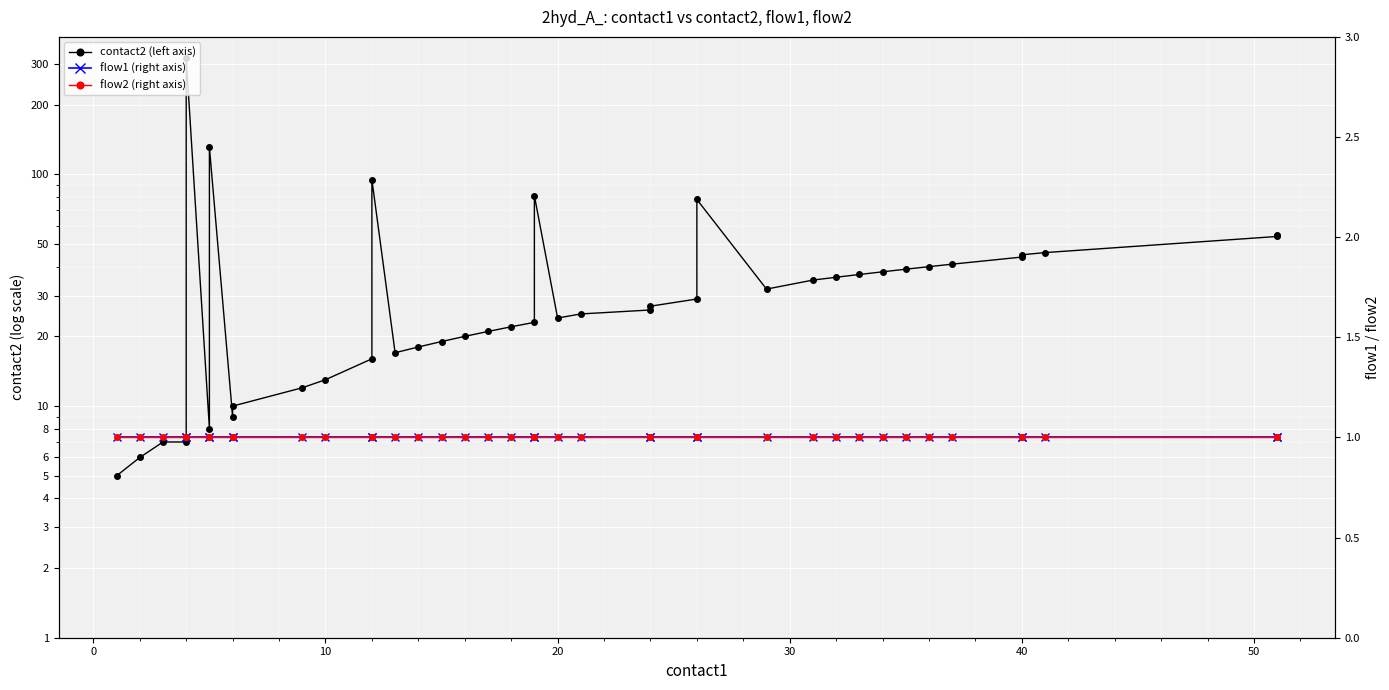

True or false: flow1 (right axis) and flow2 (right axis) cross at least once.

False